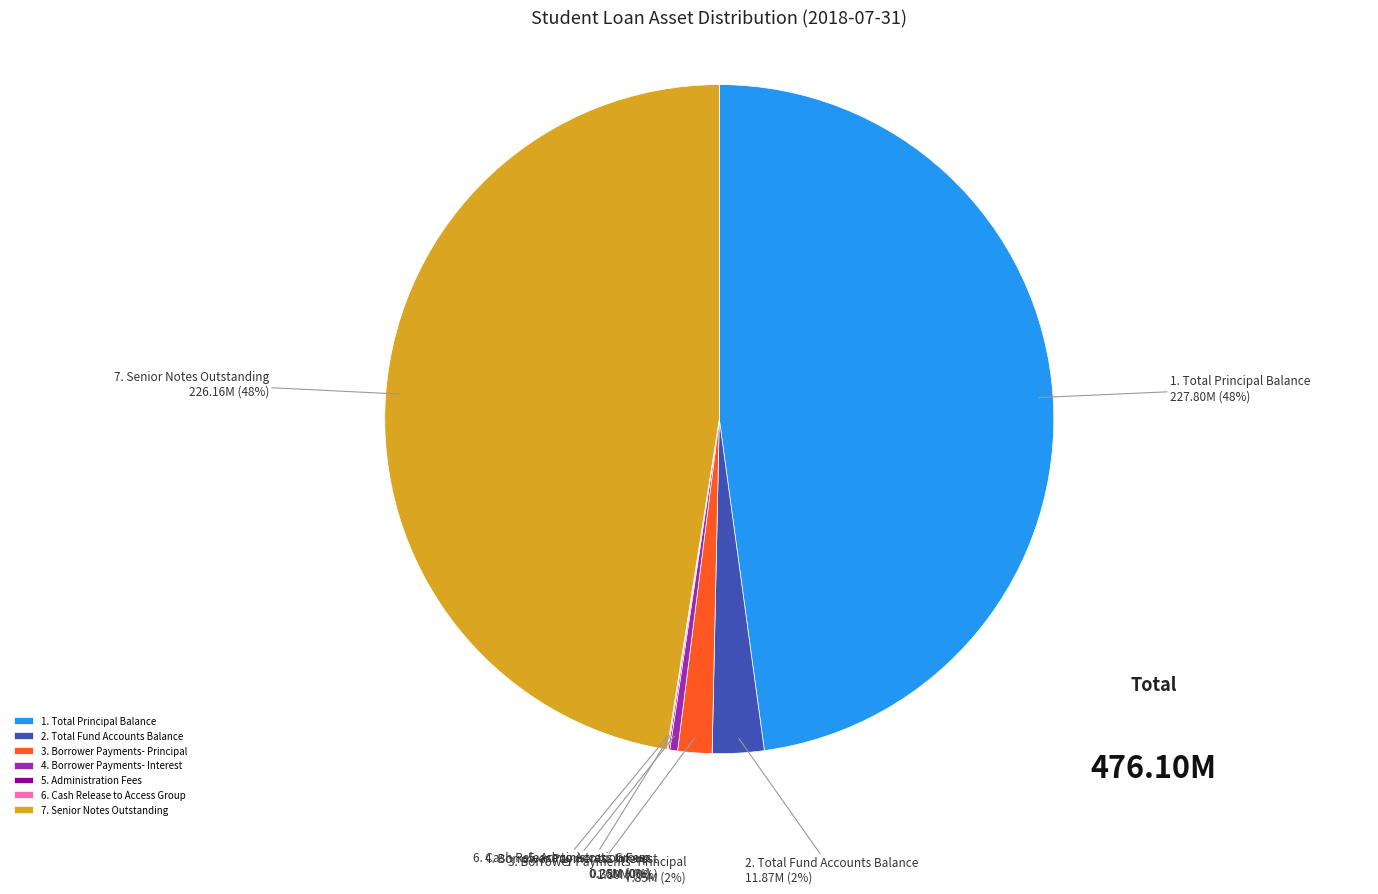

Between 1. Total Principal Balance and 2. Total Fund Accounts Balance, which is larger?

1. Total Principal Balance